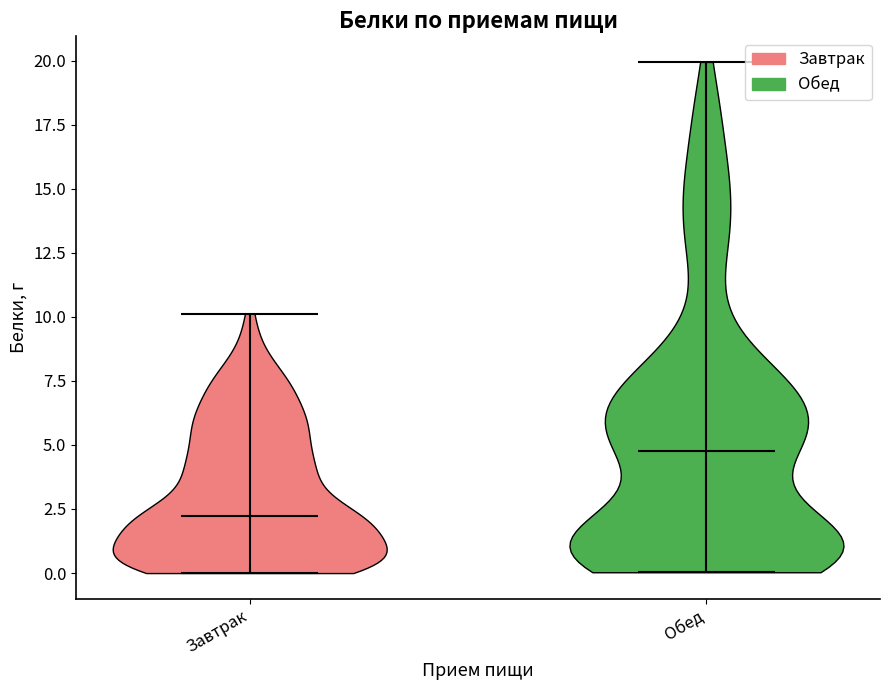

Reading left to right, read every violin against the y-axis: where its median line is, and the lowest and highest points it reaches. The values are not printed on the chart, so give them approximately, as read against the axis.

Завтрак: median line 2, lowest point 0, highest point 10
Обед: median line 5, lowest point 0, highest point 20